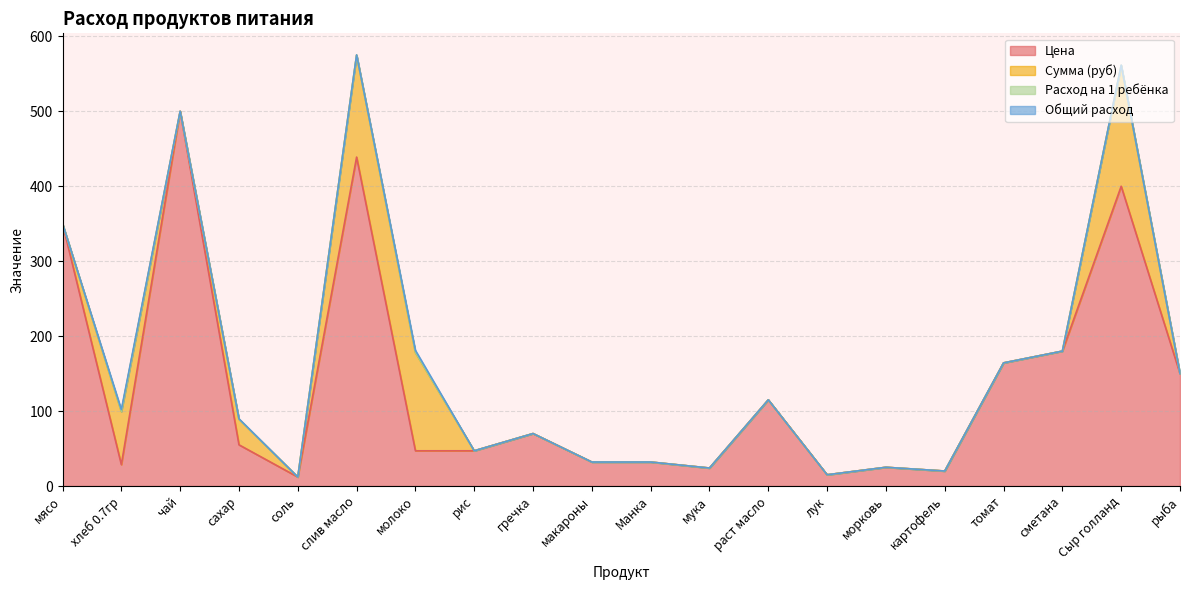

What is the difference between the Цена values at томат and рис?

117.3